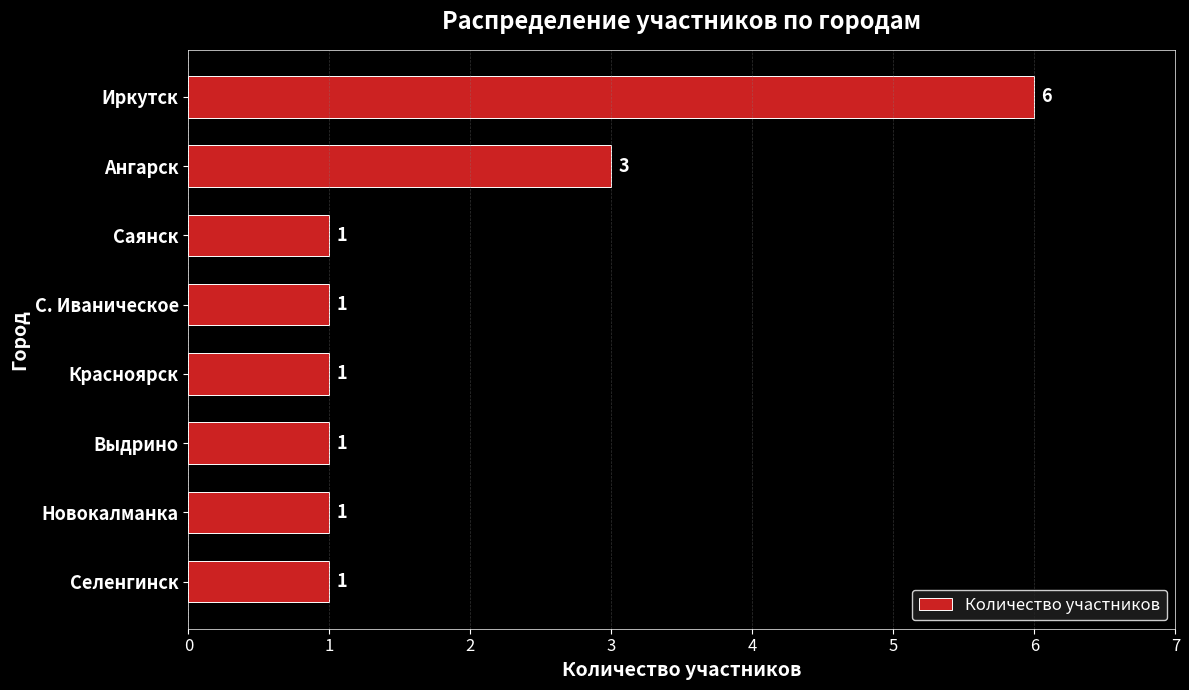

Reading top to bottom, extract all data points from this chart.

6	3	1	1	1	1	1	1